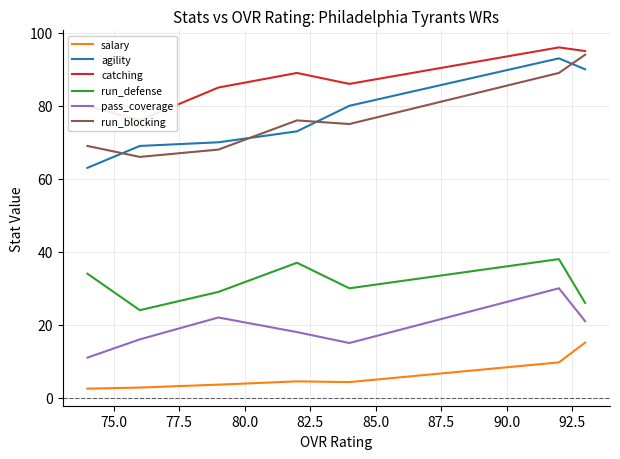

True or false: run_blocking and agility intersect in this chart.

True